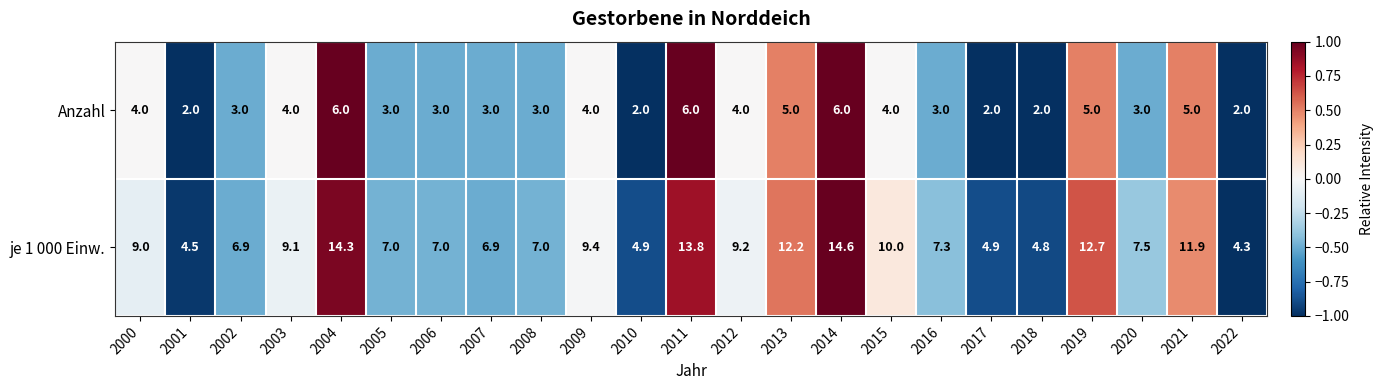

Which series has the largest range (max minus min)?

je 1 000 Einw.